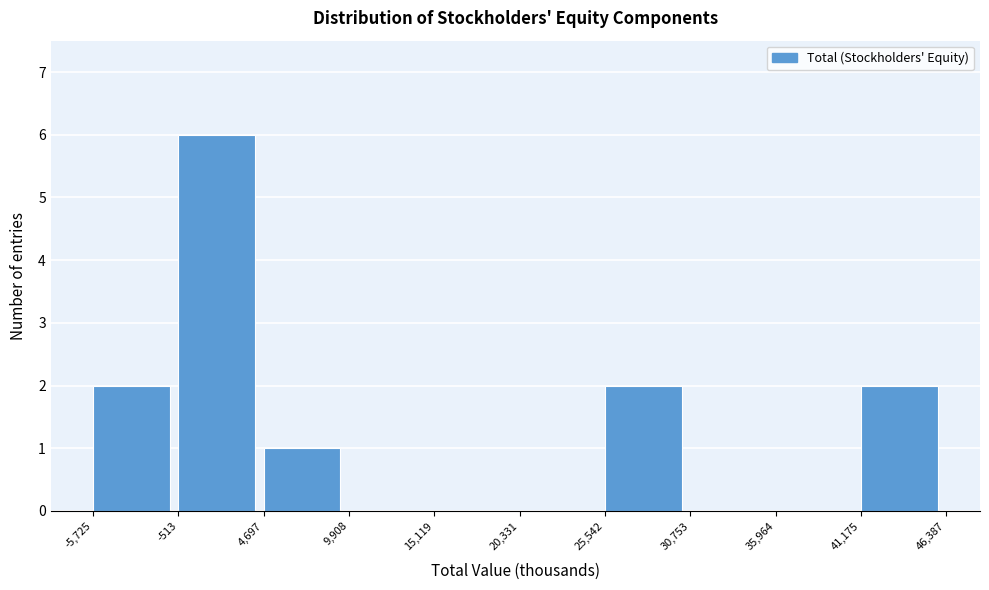

Over which range of the x-axis is the bar tallest?

-513 to 4,697